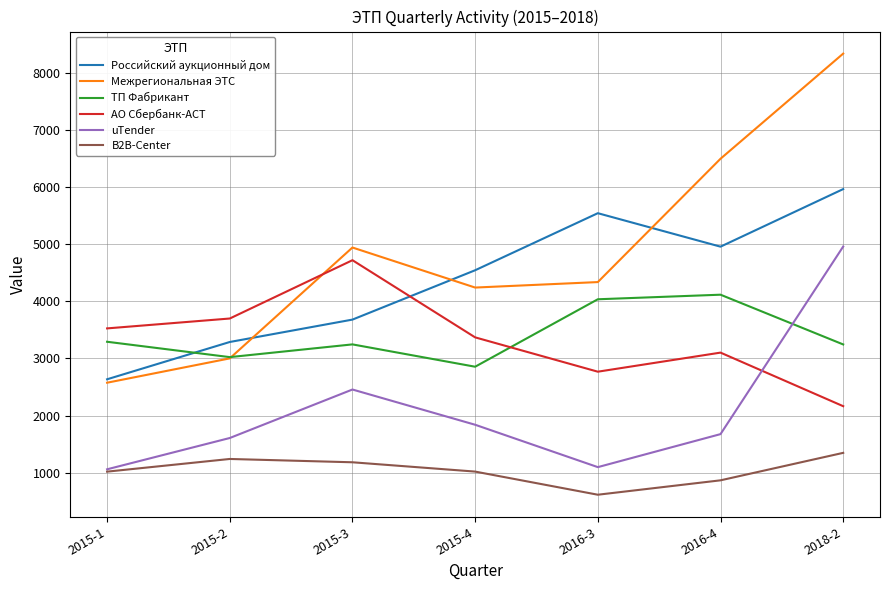

True or false: АО Сбербанк-АСТ has more than 0 interior local peaks.

True